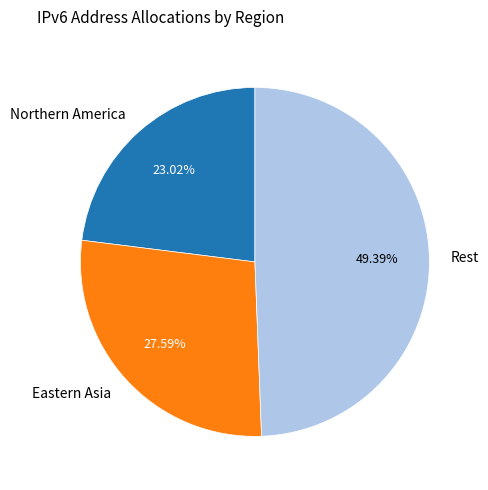

Which has a higher value, Eastern Asia or Rest?

Rest